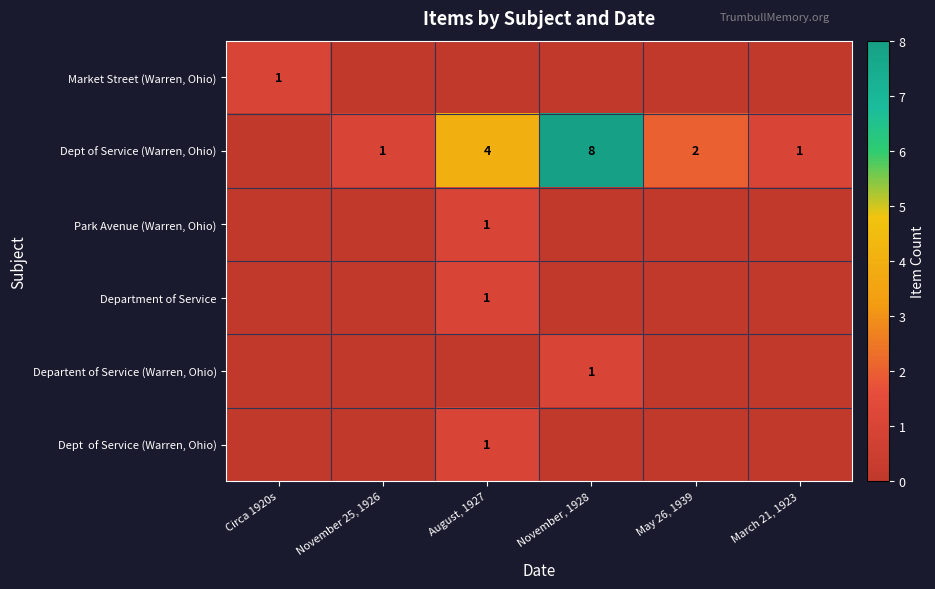

The Department of Service series shows 1 at August, 1927. True or false?

True